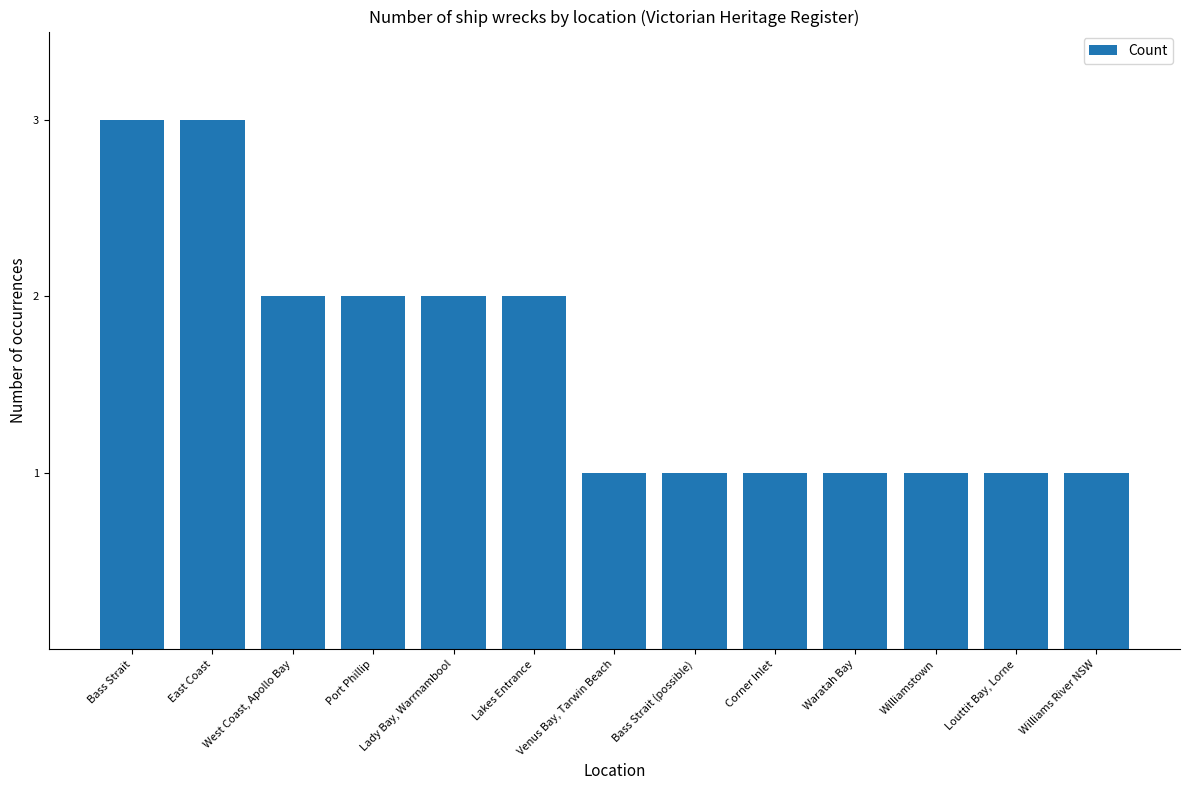

Is it true that the value at Port Phillip is 2?

True